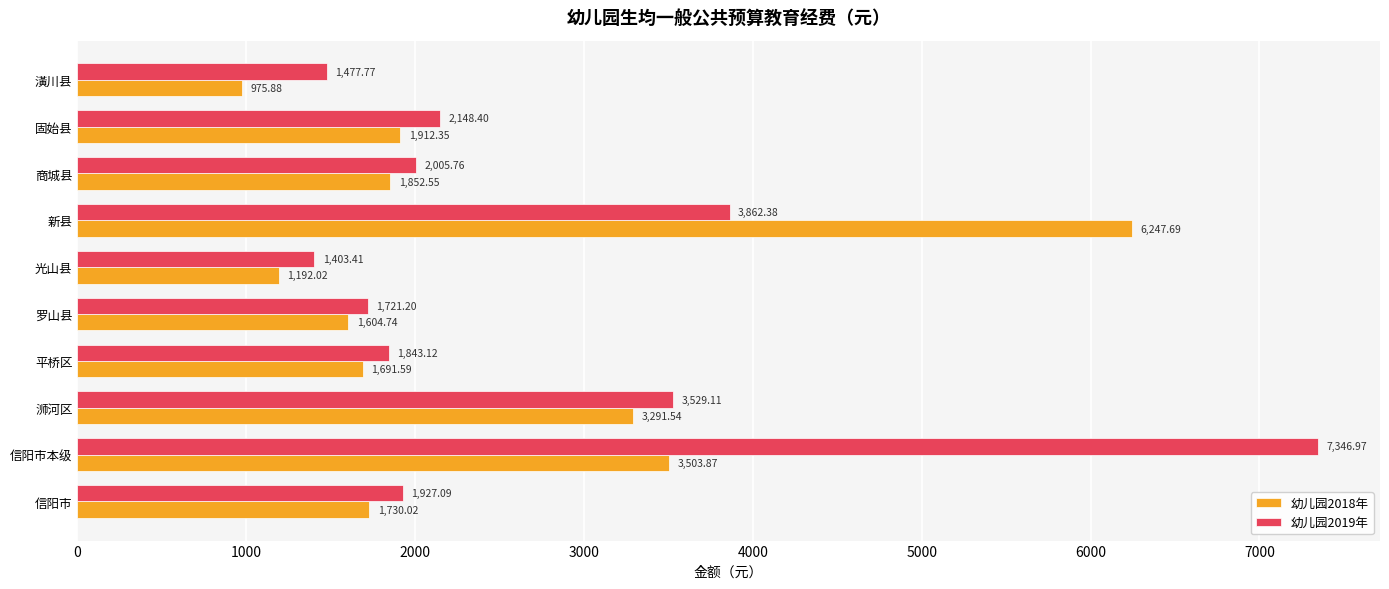

Which series has the largest range (max minus min)?

幼儿园2019年